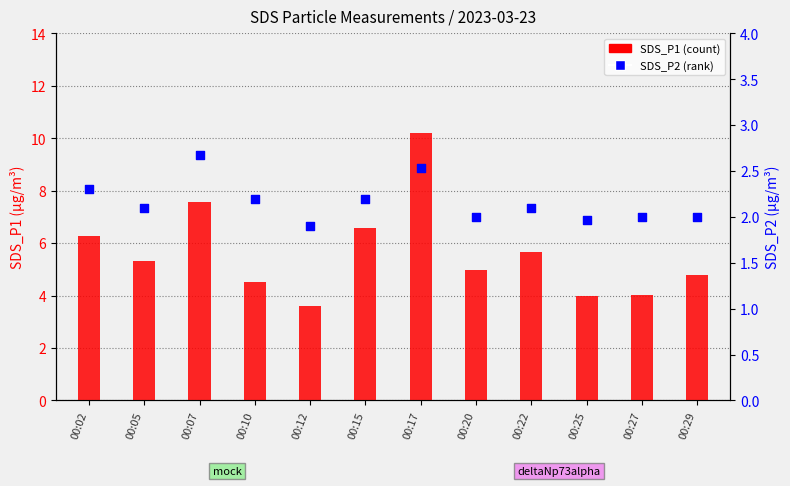

At which category is the sum across all series the highest?

00:17